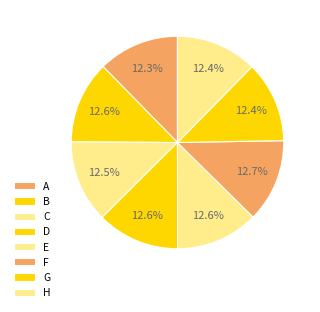

Count the number of slices in the pie.

8